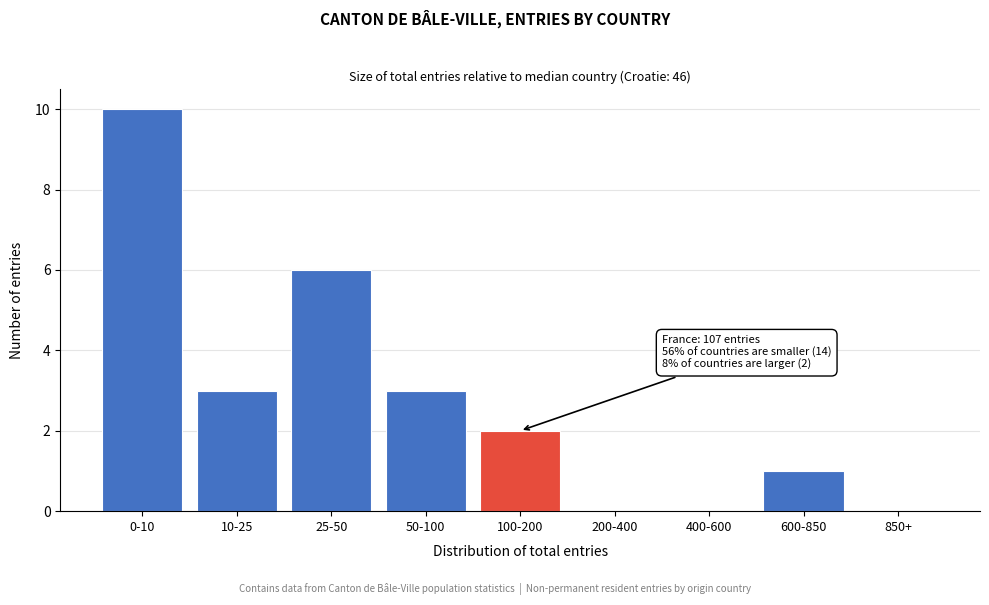

Reading left to right, transcribe all the data shown in this chart.

0-10=10	10-25=3	25-50=6	50-100=3	100-200=2	200-400=0	400-600=0	600-850=1	850+=0